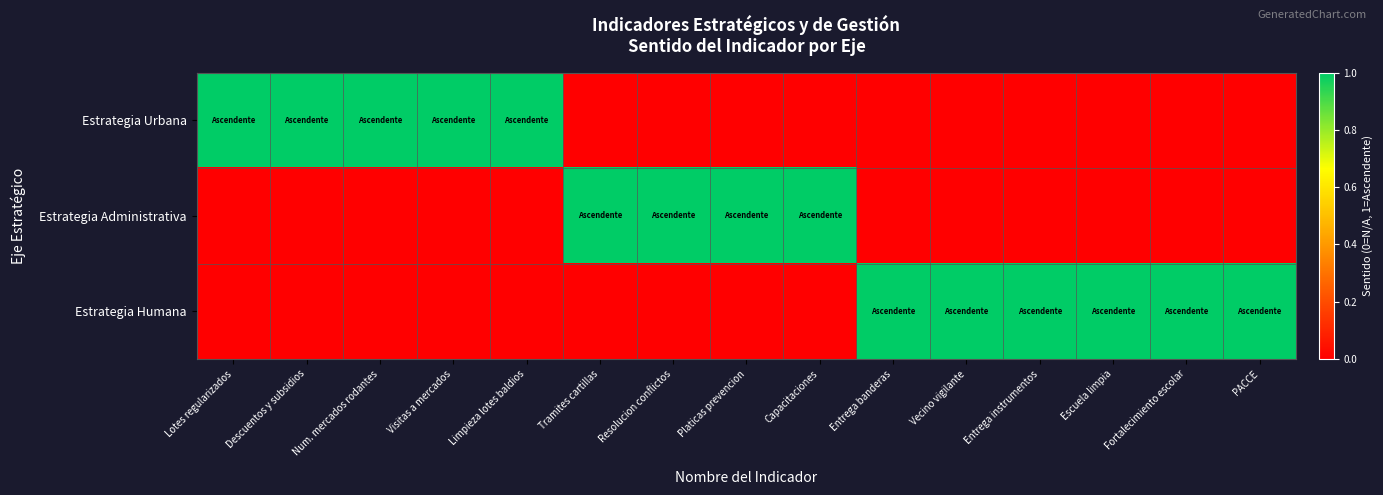

What is the spread (max minus min) of values at Lotes regularizados?

1